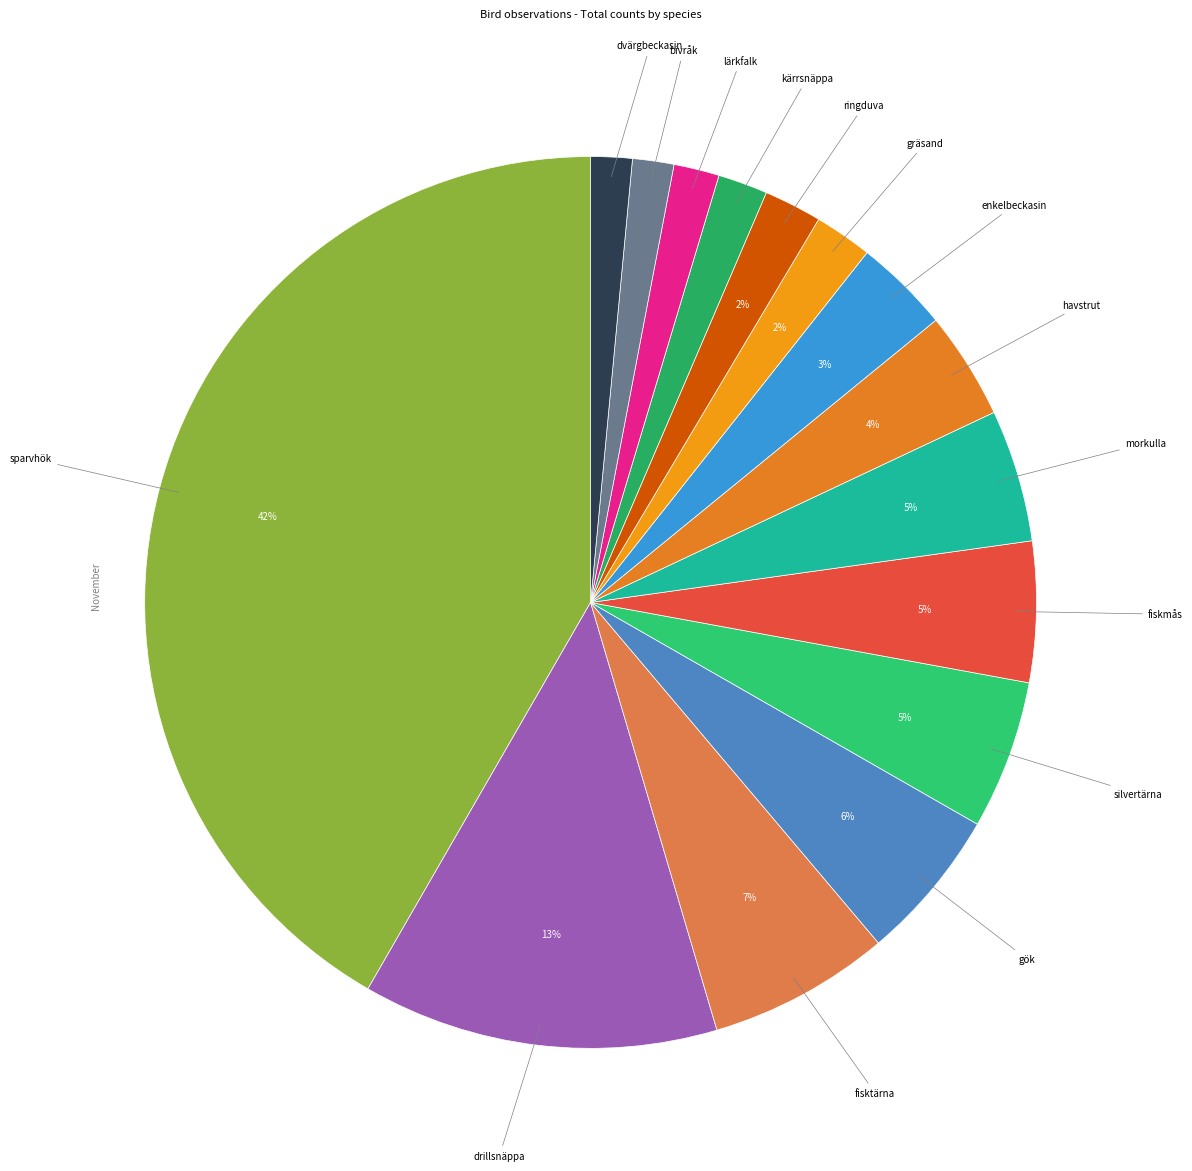

How many segments does this pie chart have?

15